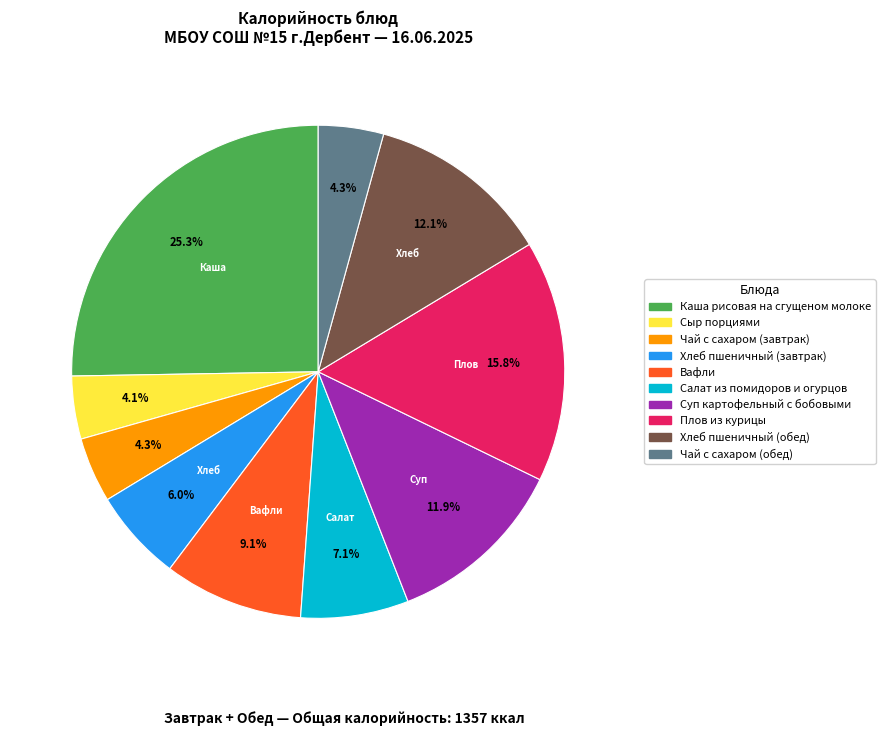

Count the number of slices in the pie.

10